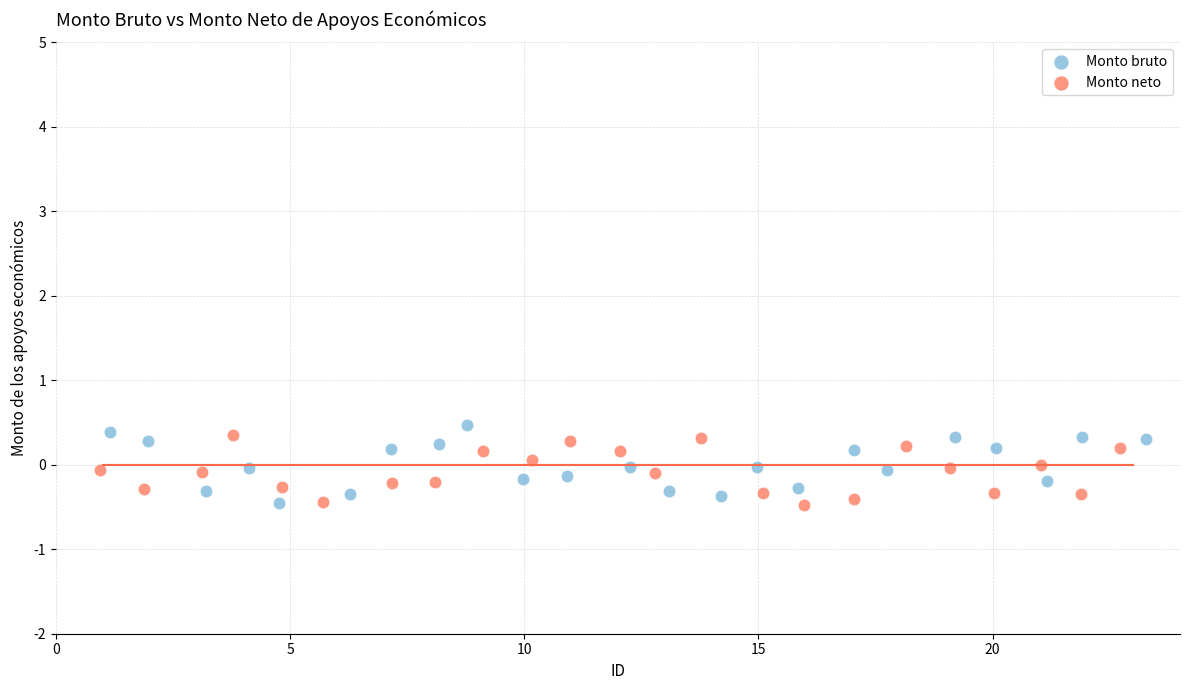

What are all the series names shown in the legend?

Monto bruto, Monto neto